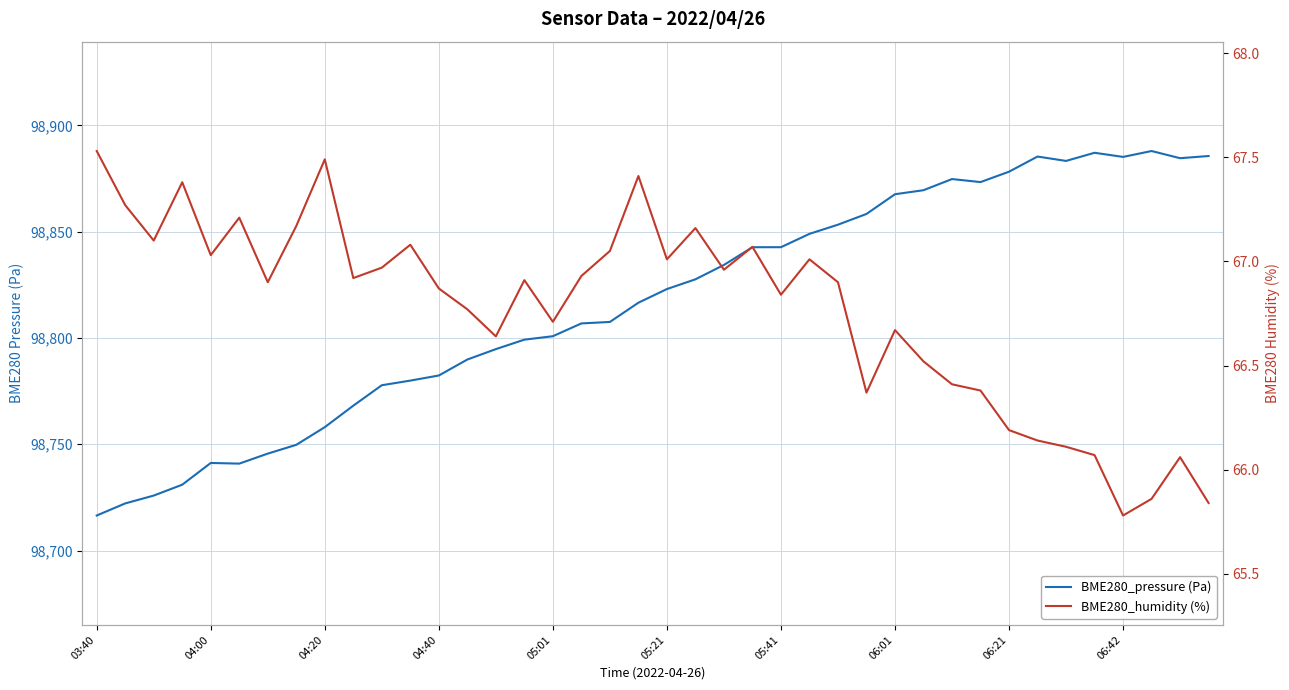

Which series has the largest total across all categories?

BME280_pressure (Pa)